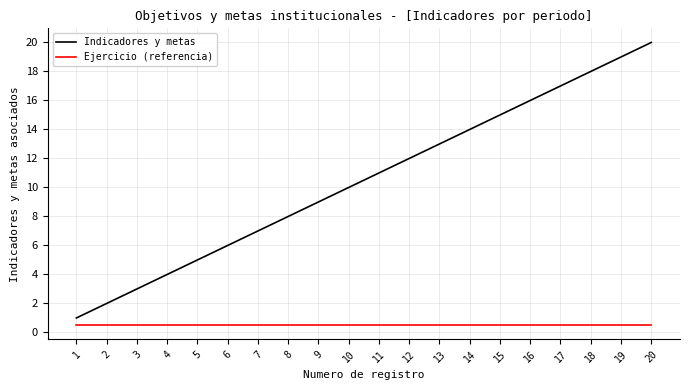

Which series has the largest total across all categories?

Indicadores y metas